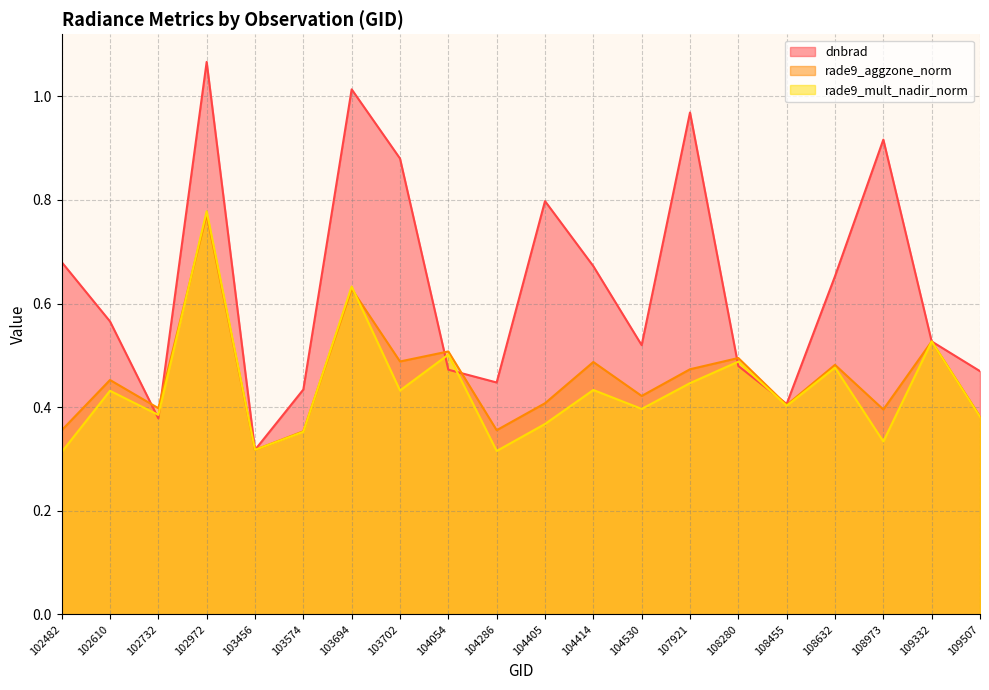

What is the sum of the rade9_mult_nadir_norm values at 103694 and 104405?

1.0